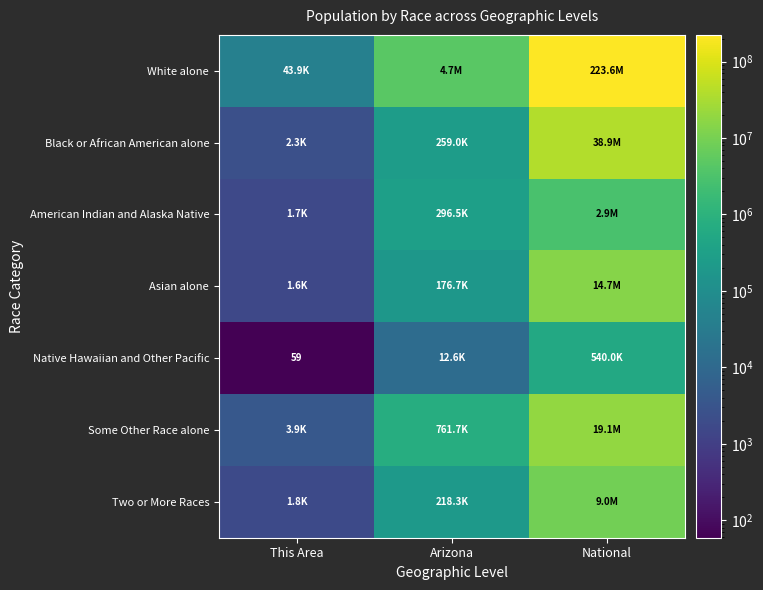

What is the sum of all American Indian and Alaska Native values?

3230470